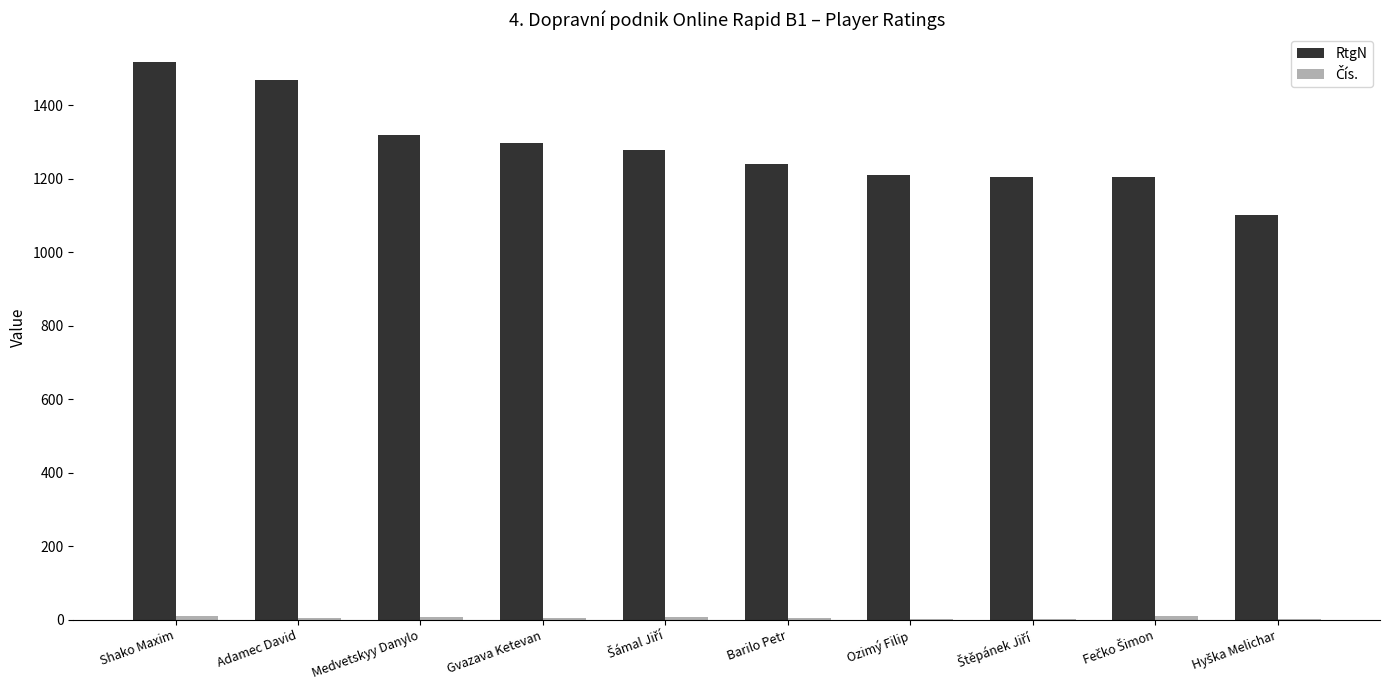

How many distinct data groups are displayed?

2